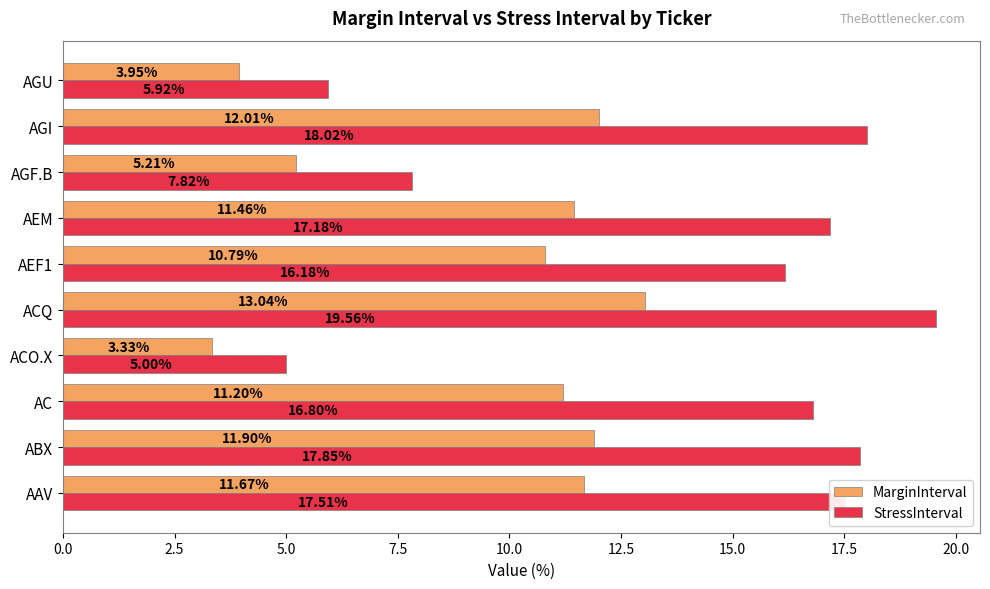

Which category has the lowest value in the MarginInterval series?

ACO.X